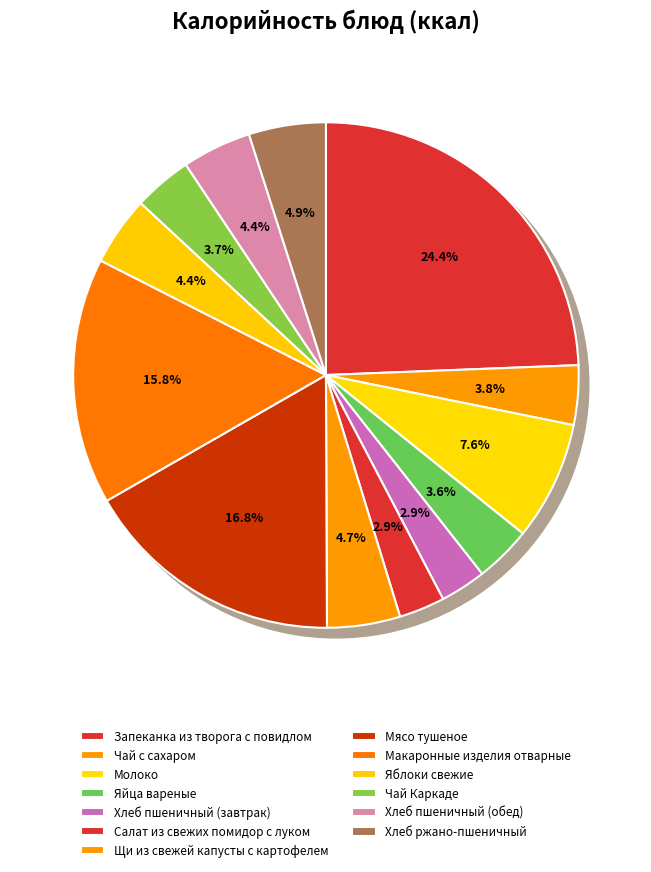

The Яйца вареные slice represents 1% of the pie. True or false?

False